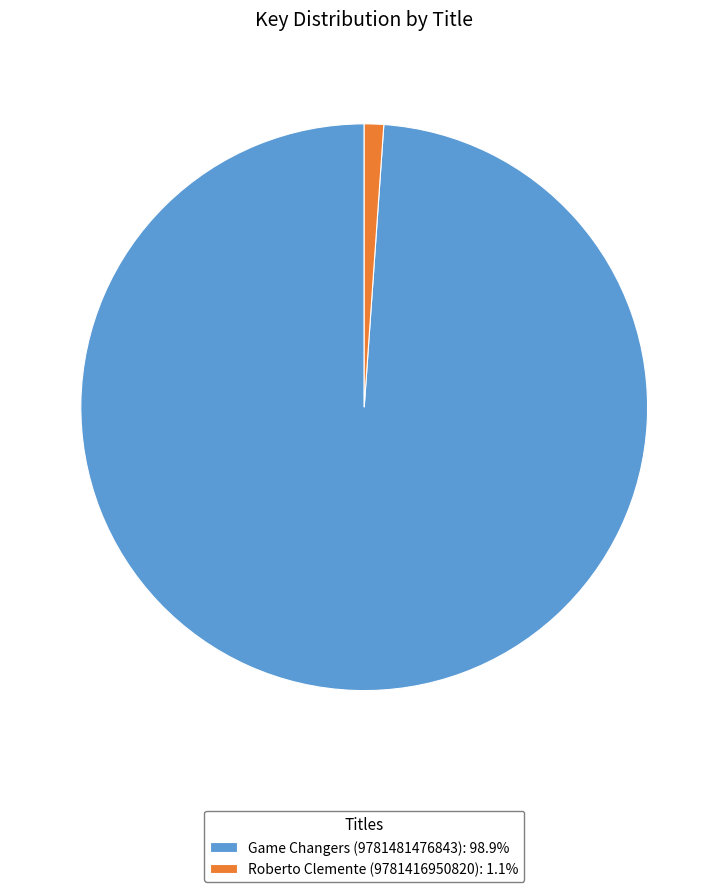

Count the number of slices in the pie.

2